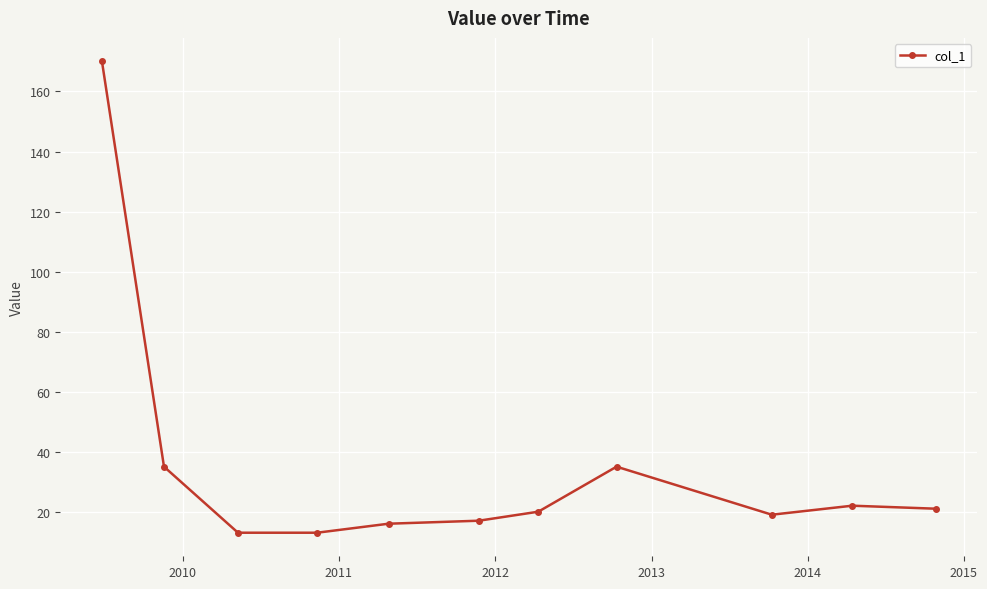

Reading right to left, transcribe all the data shown in this chart.

21	22	19	35	20	17	16	13	13	35	170